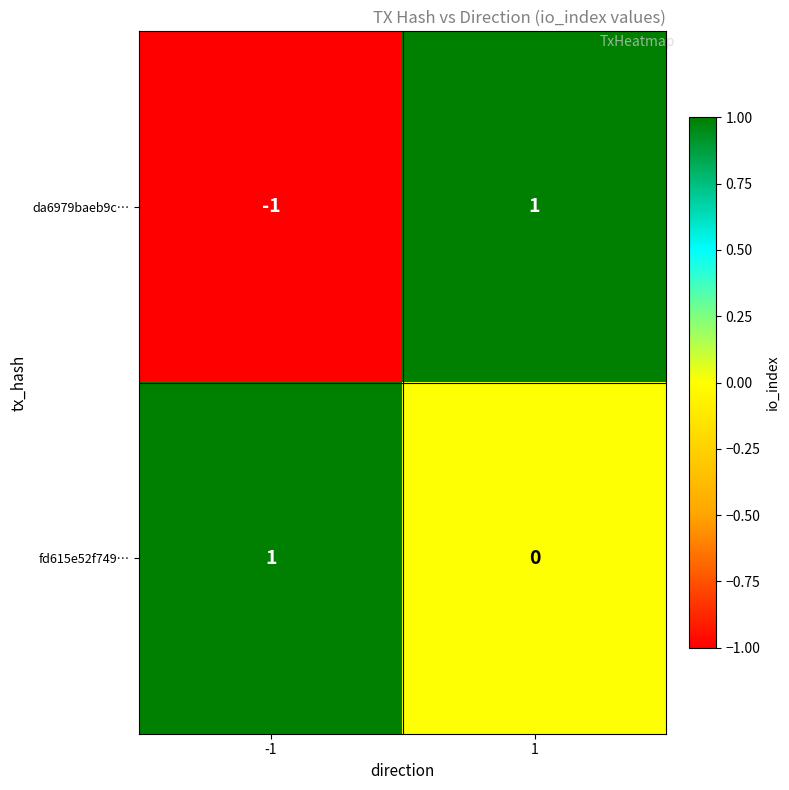

At 1, list the series in order from largest to smallest.

da6979baeb9c…, fd615e52f749…